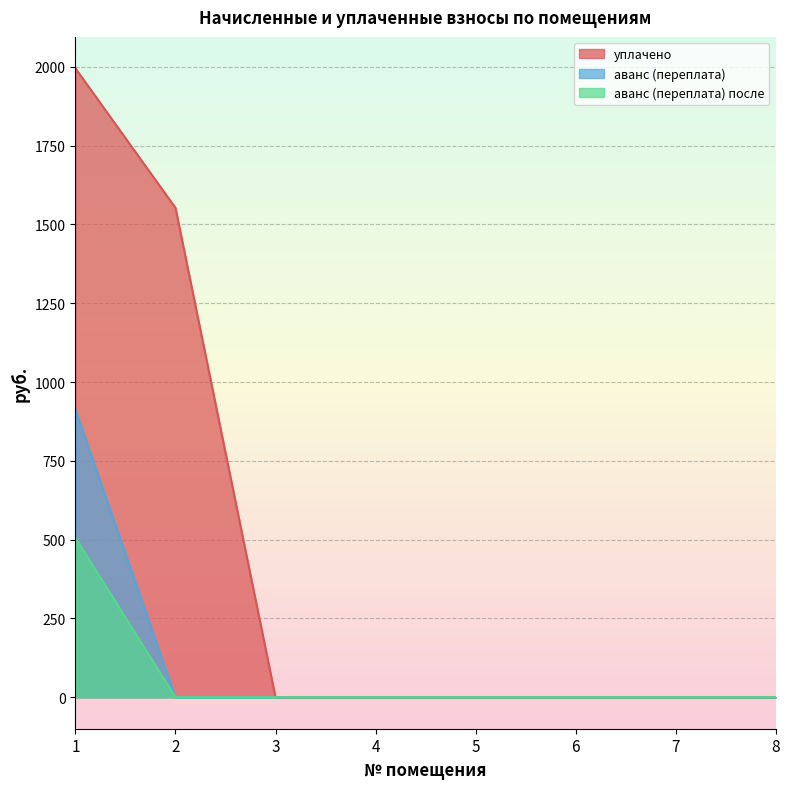

What is the highest value of the аванс (переплата) после series?

506.2